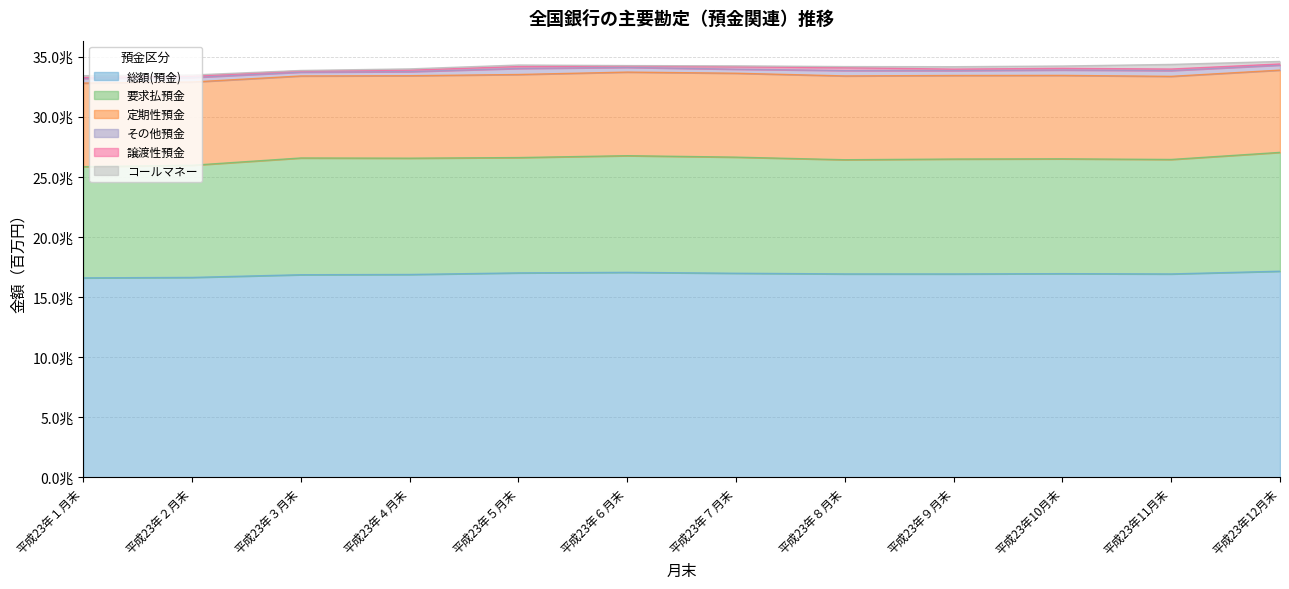

True or false: その他預金 and 定期性預金 cross at least once.

False